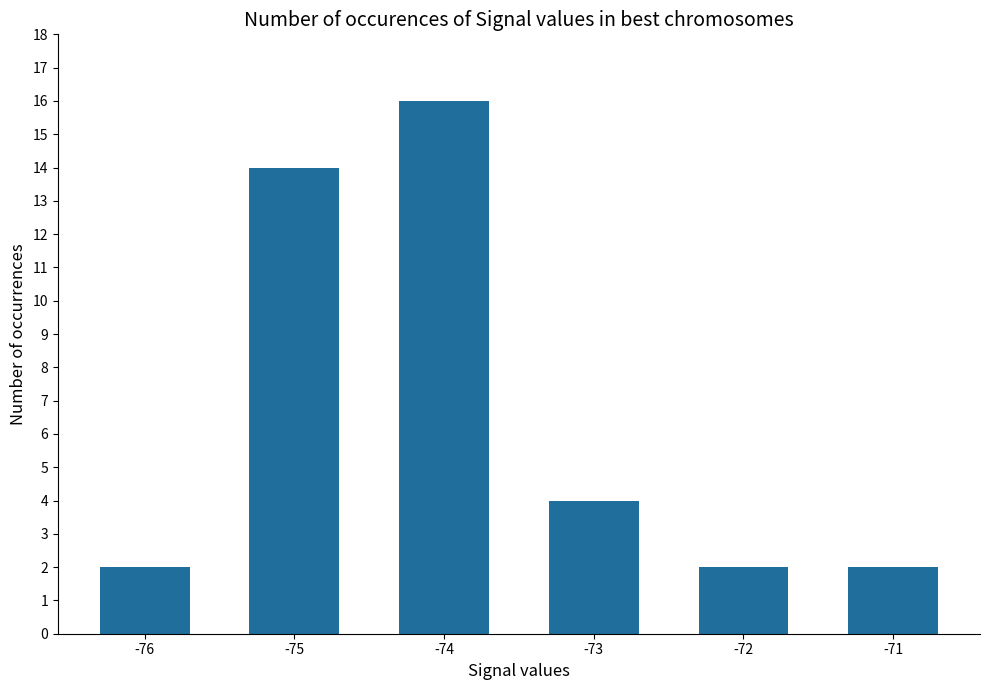

Reading left to right, what are all the values shown in this chart?

-76=2	-75=14	-74=16	-73=4	-72=2	-71=2